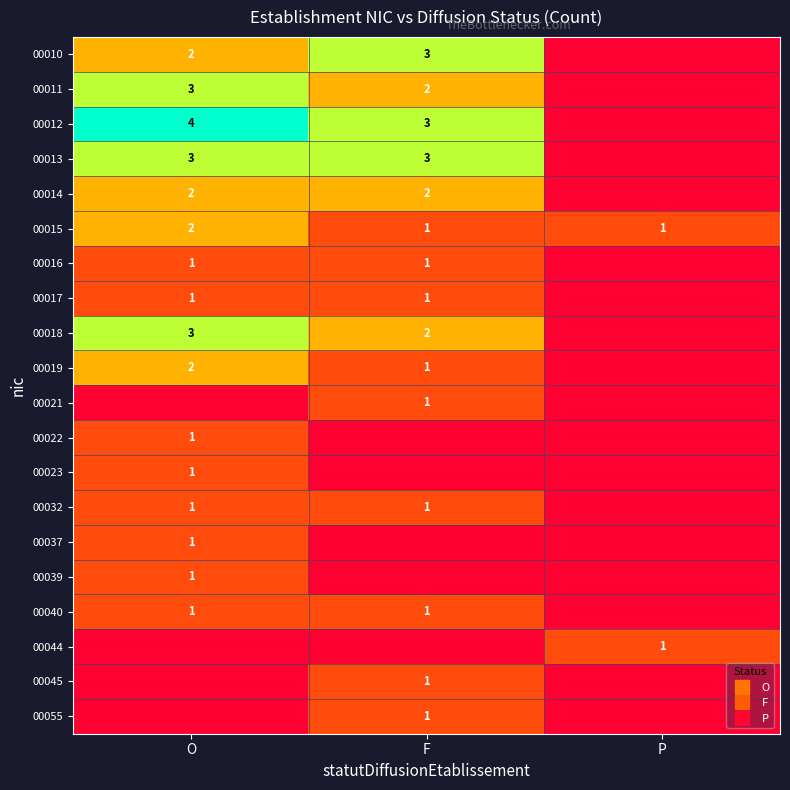

Is it true that 00044 equals 0 at O?

False